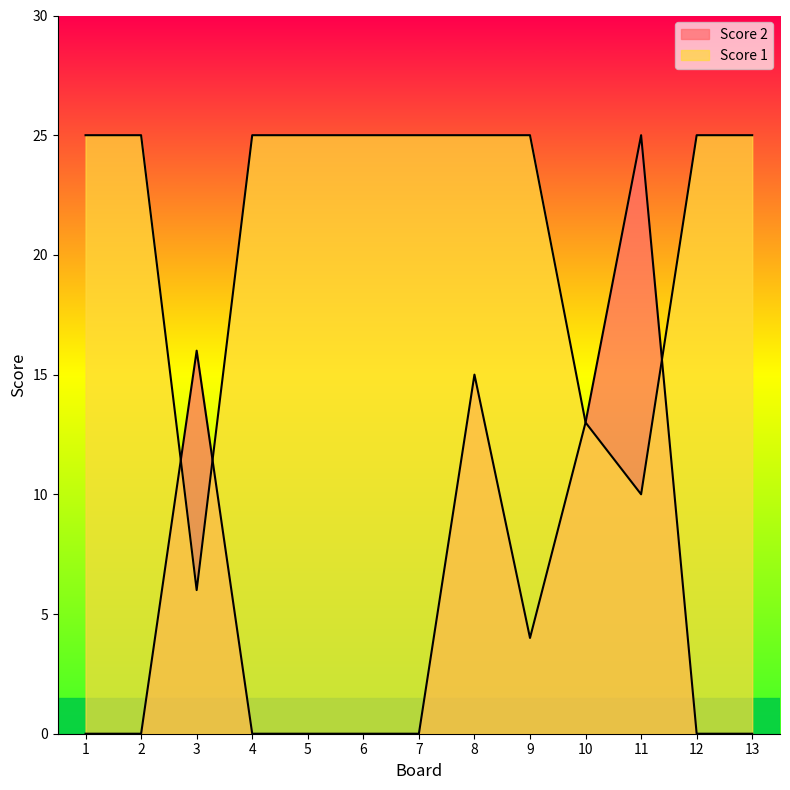

Rank the series by their average value, from lowest to highest.

Score 2, Score 1